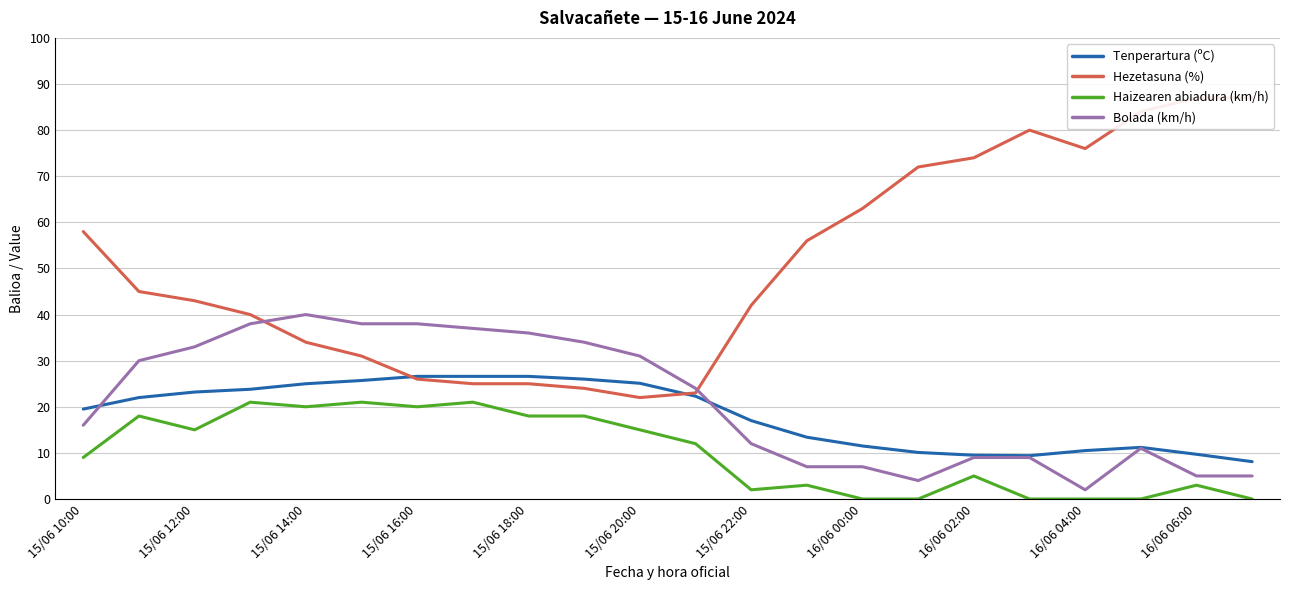

The value of Tenperartura (ºC) at 16/06 02:00 is 37.2. True or false?

False